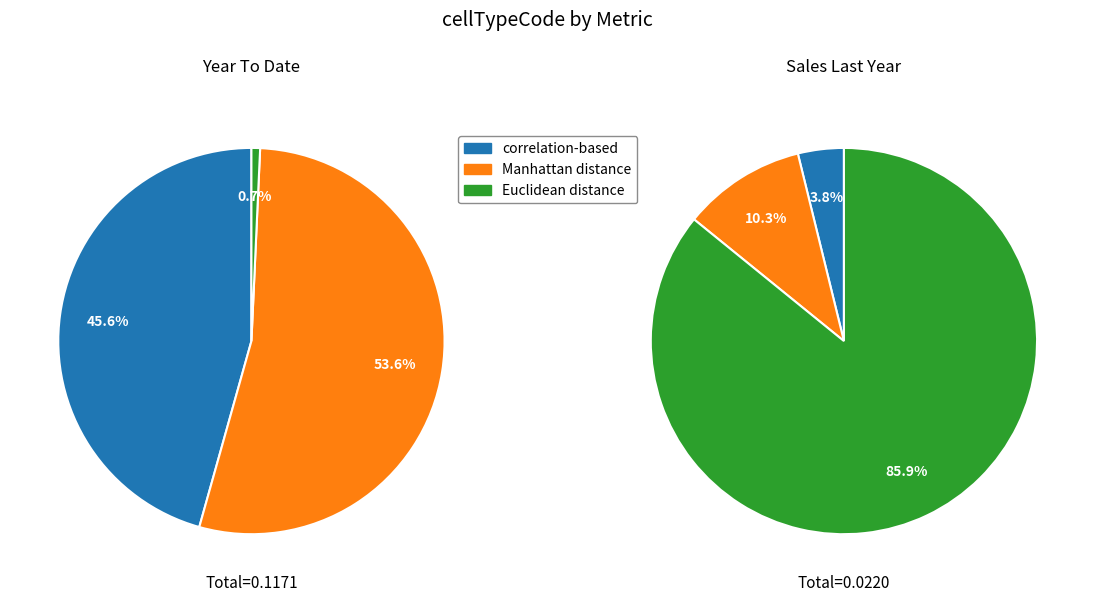

What percentage is the correlation-based slice, to the nearest percent?

46%